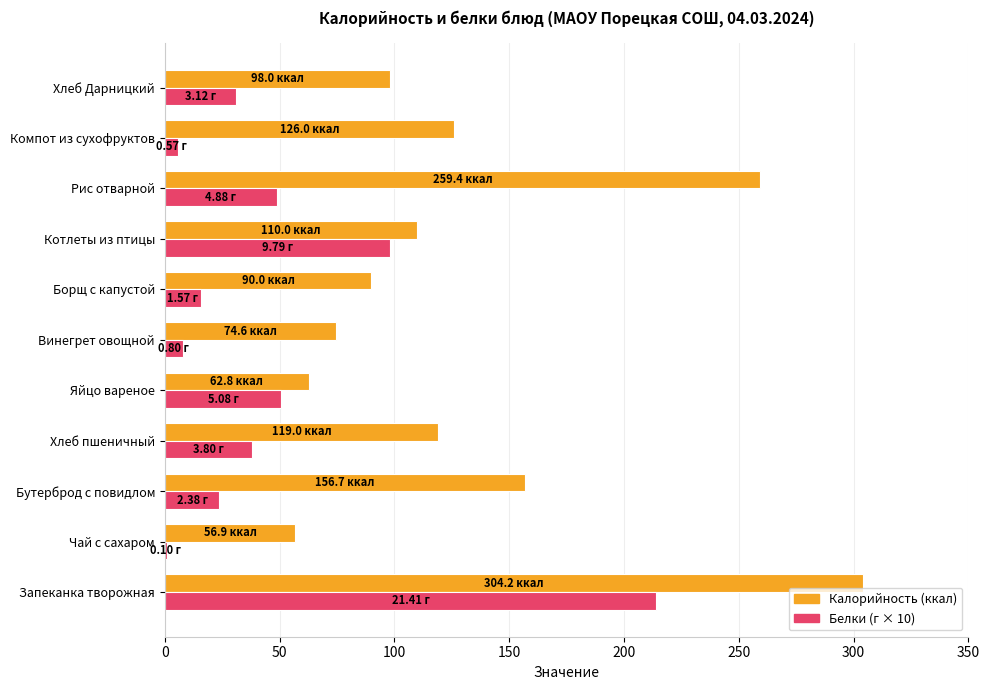

Which label corresponds to the largest value in the chart?

Запеканка творожная